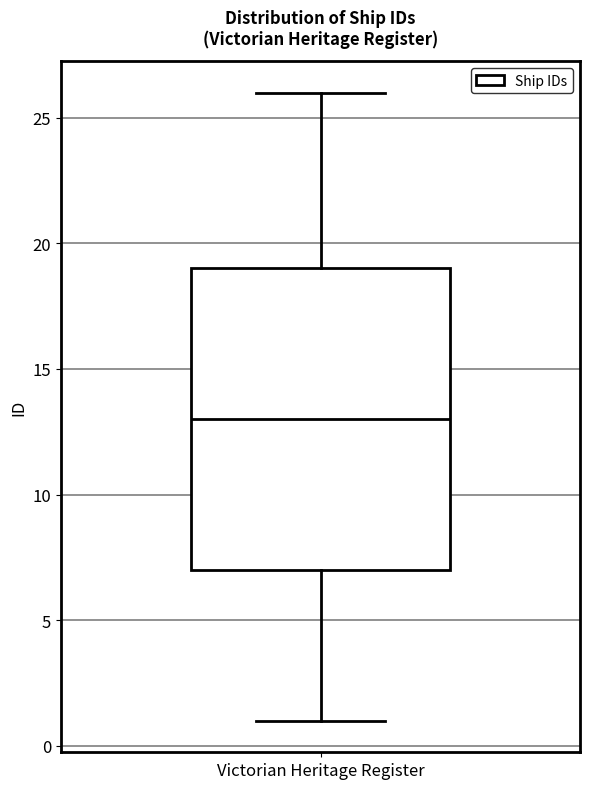

Where is the lower edge of the box for Victorian Heritage Register on the y-axis? The values are not printed on the chart, so give them approximately, as read against the axis.

7